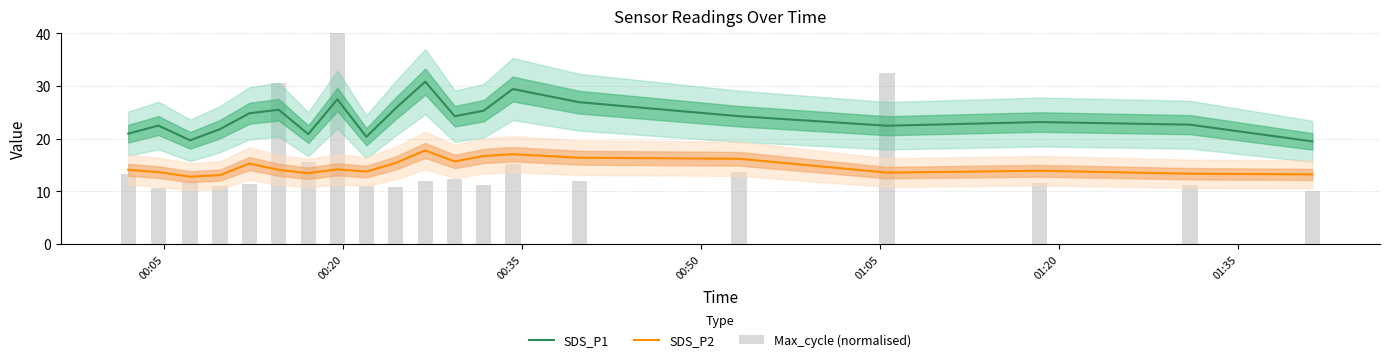

True or false: SDS_P1 and SDS_P2 cross at least once.

False